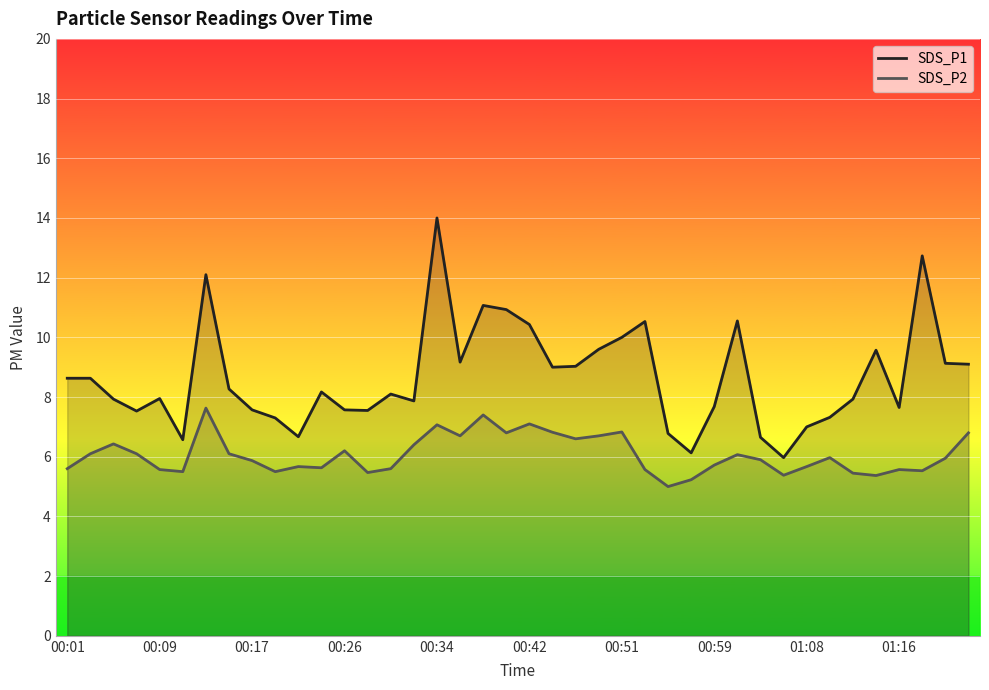

What is the total value across all series at 00:26?

13.8